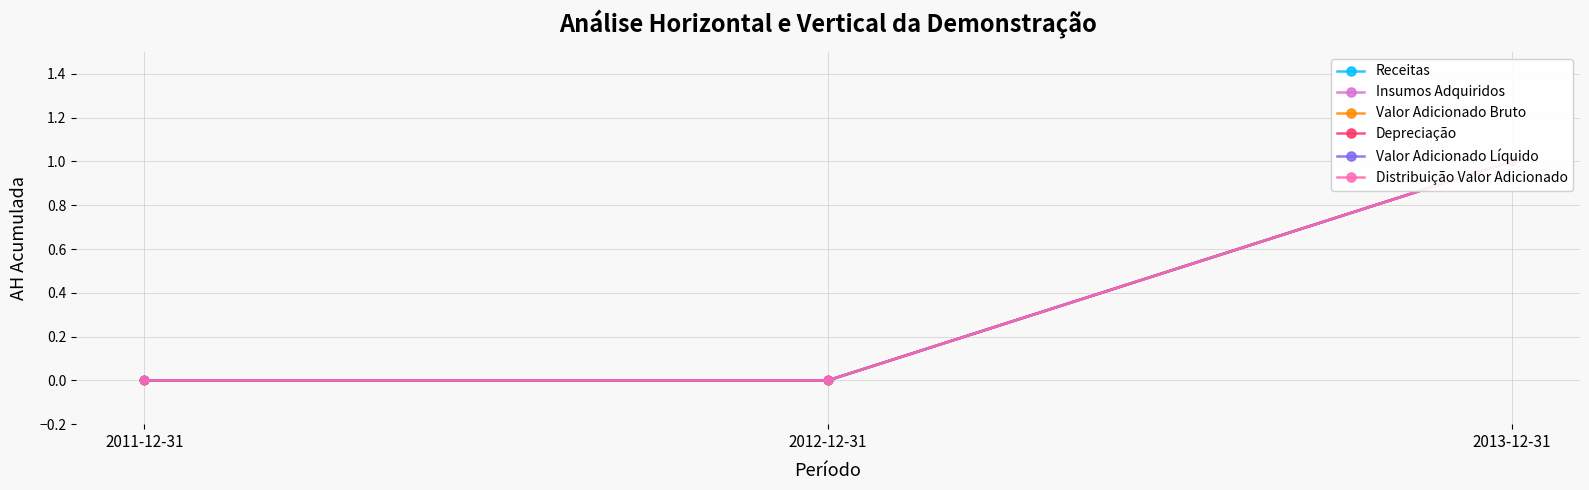

What is the difference between the maximum and minimum values in the Depreciação series?

1